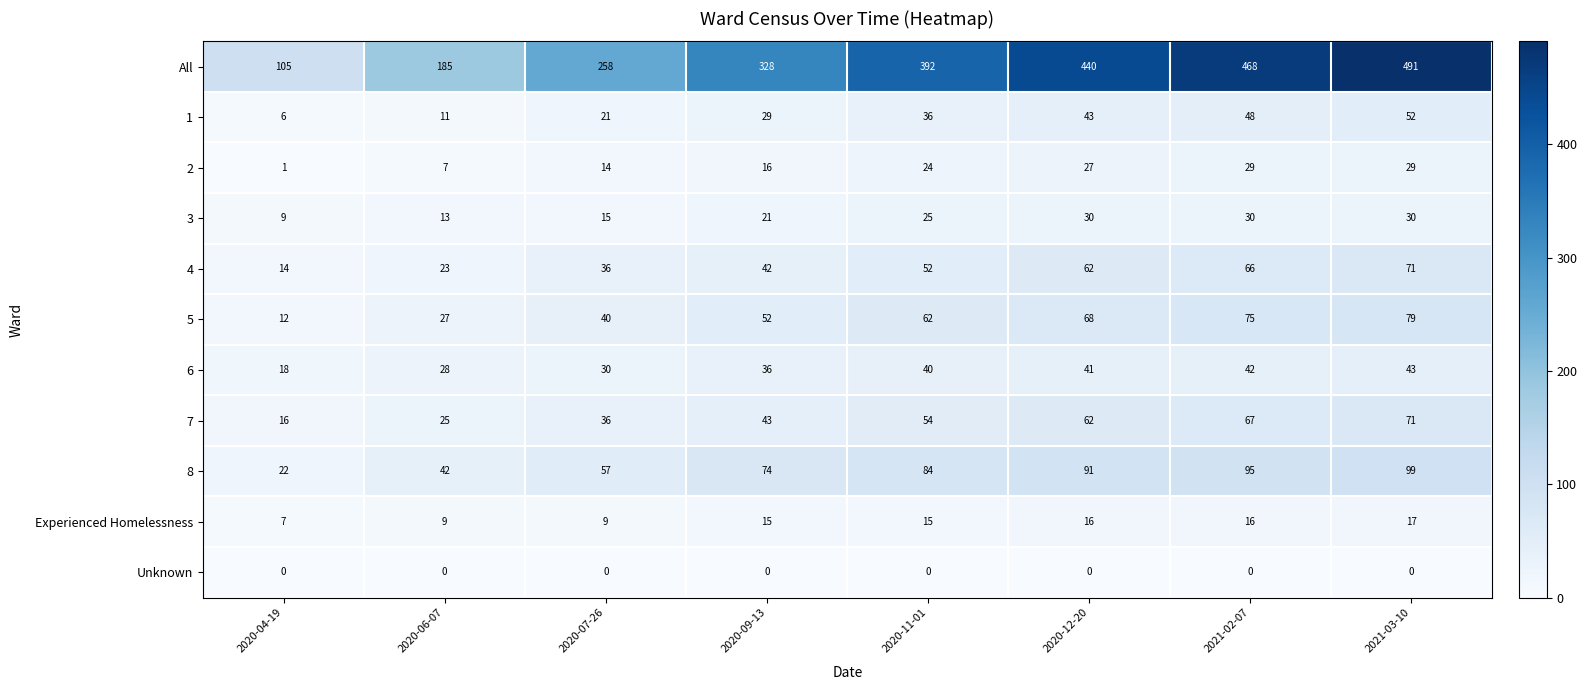

True or false: 7 has a value of 16 at 2020-04-19.

True